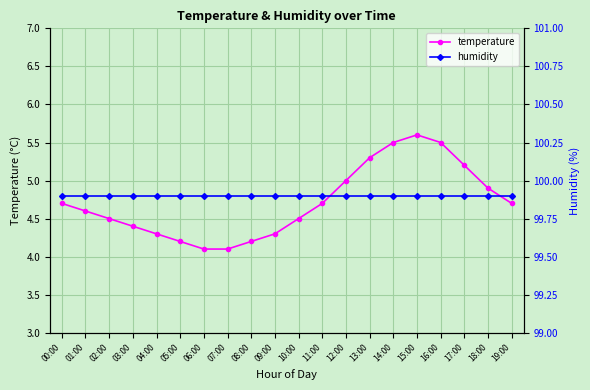

Does the chart have visible grid lines?

Yes